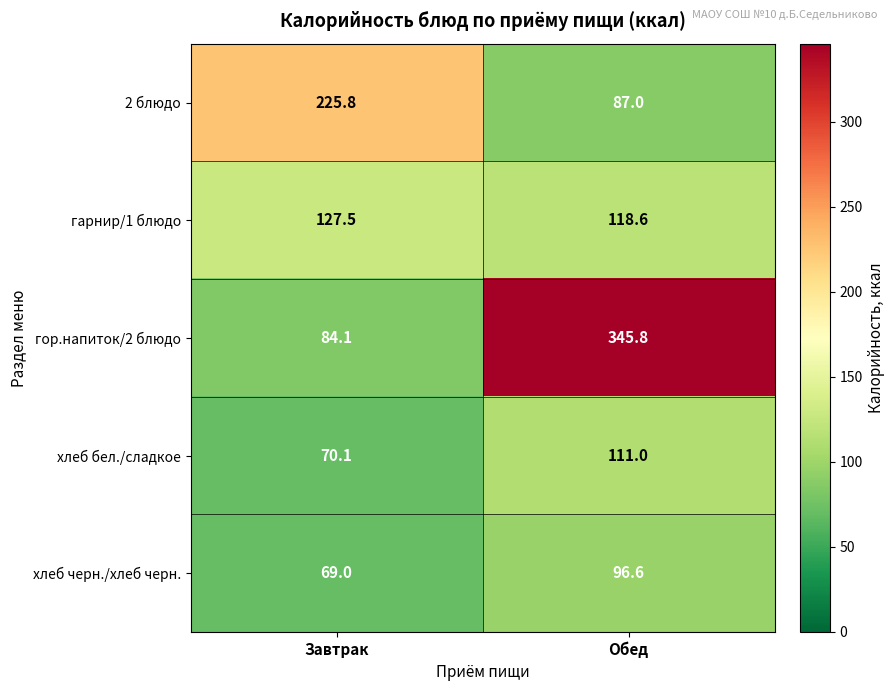

What value does the хлеб бел./сладкое series have at Завтрак?

70.1